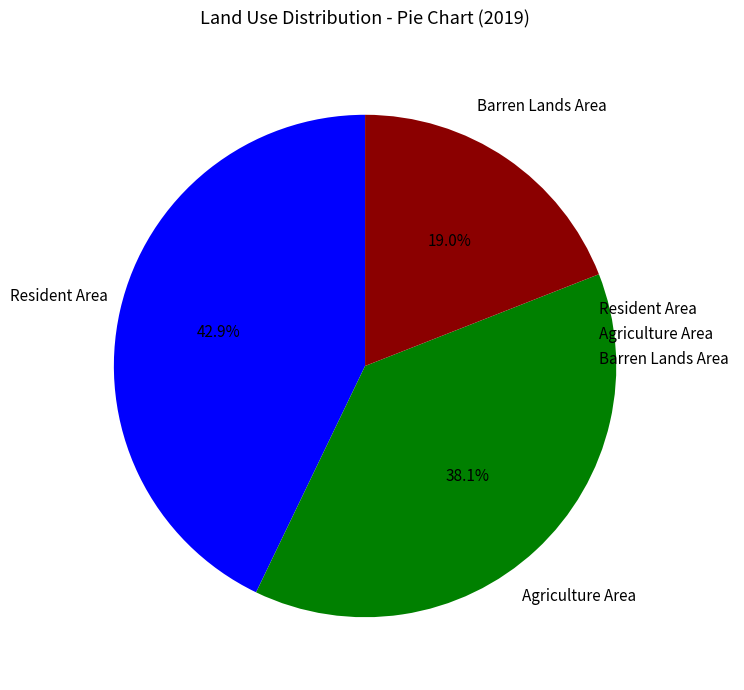

Which has a higher value, Barren Lands Area or Resident Area?

Resident Area